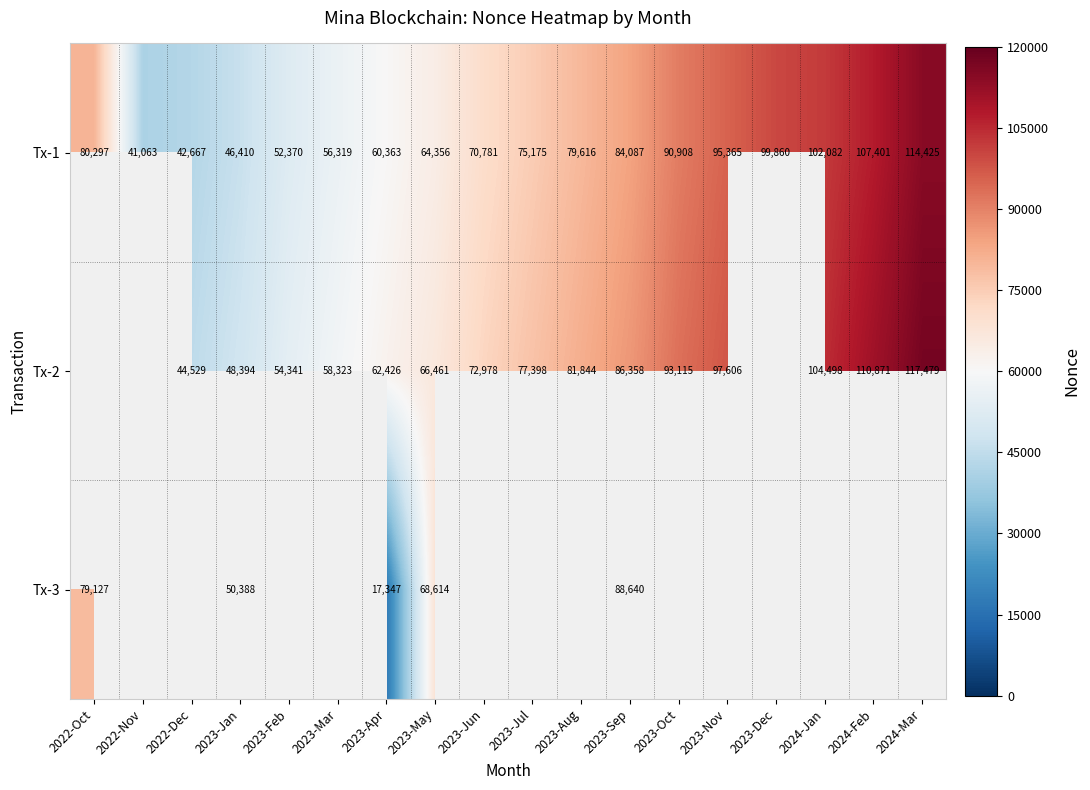

What is the sum of the Tx-1 values at 2023-Oct and 2023-May?

155264